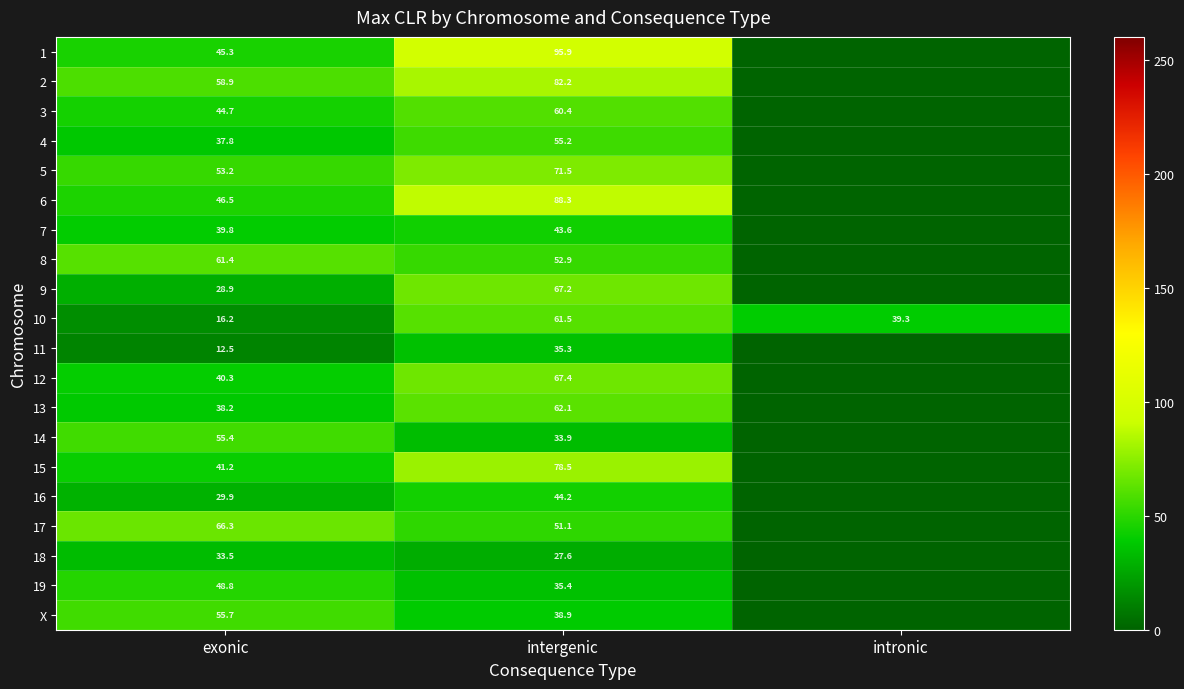

Which category has the lowest value across all series?

intronic